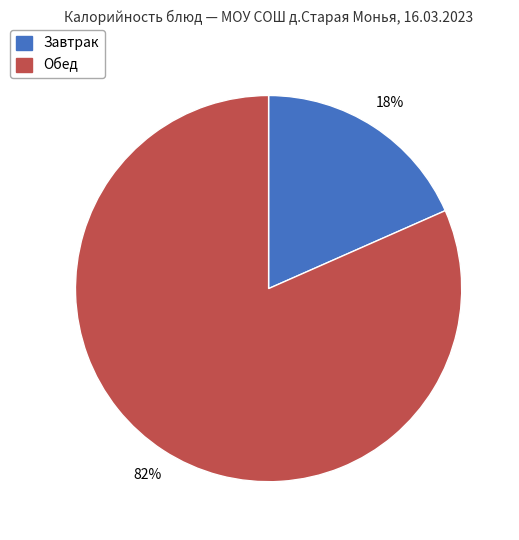

Does any single category account for the majority?

Yes